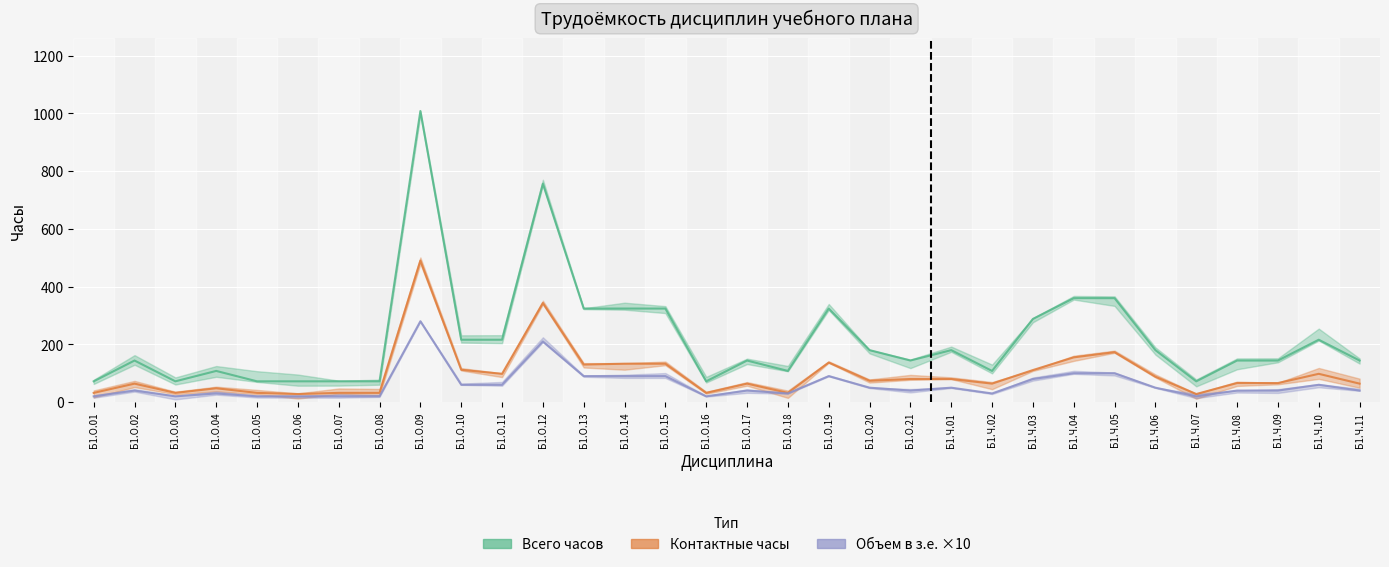

What is the value of the Объем в з.е. ×10 point at the 21st from the left?

40